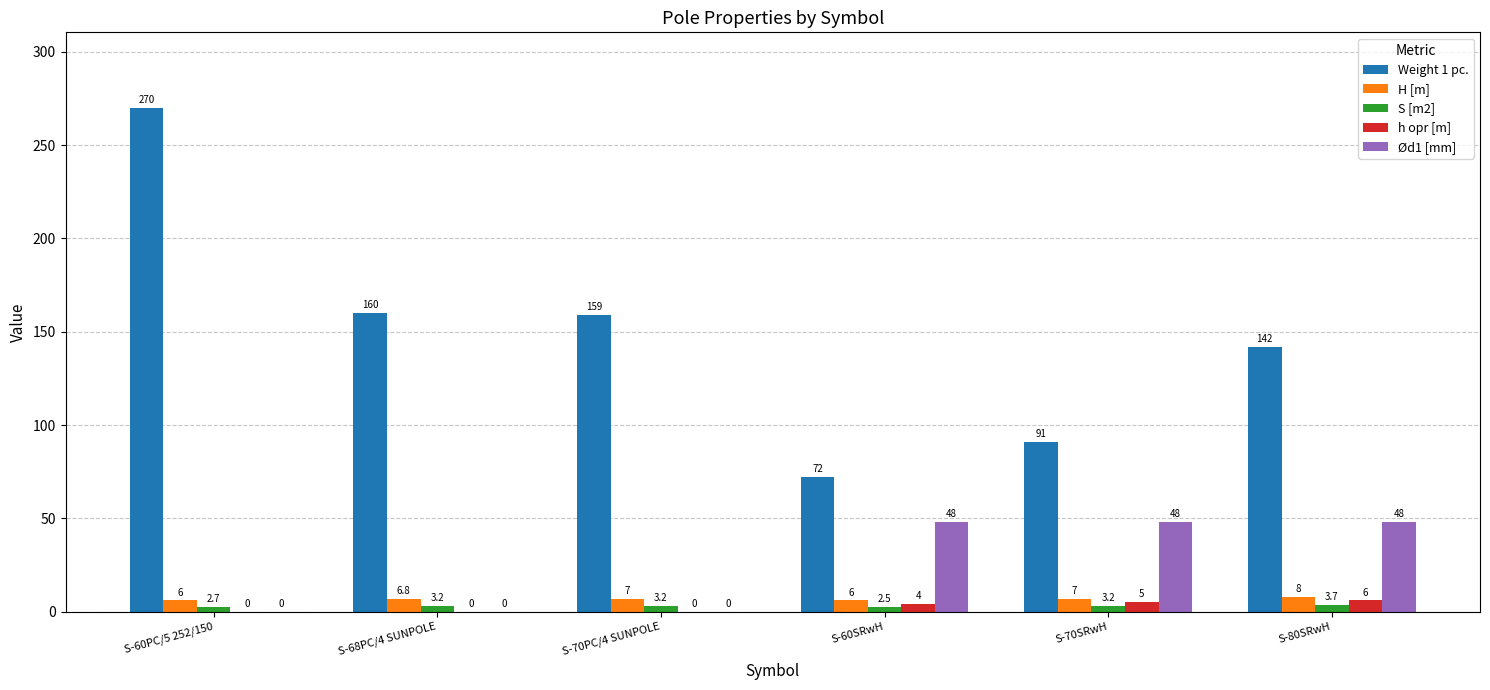

What is the approximate value of H [m] at S-60PC/5 252/150?

6.0